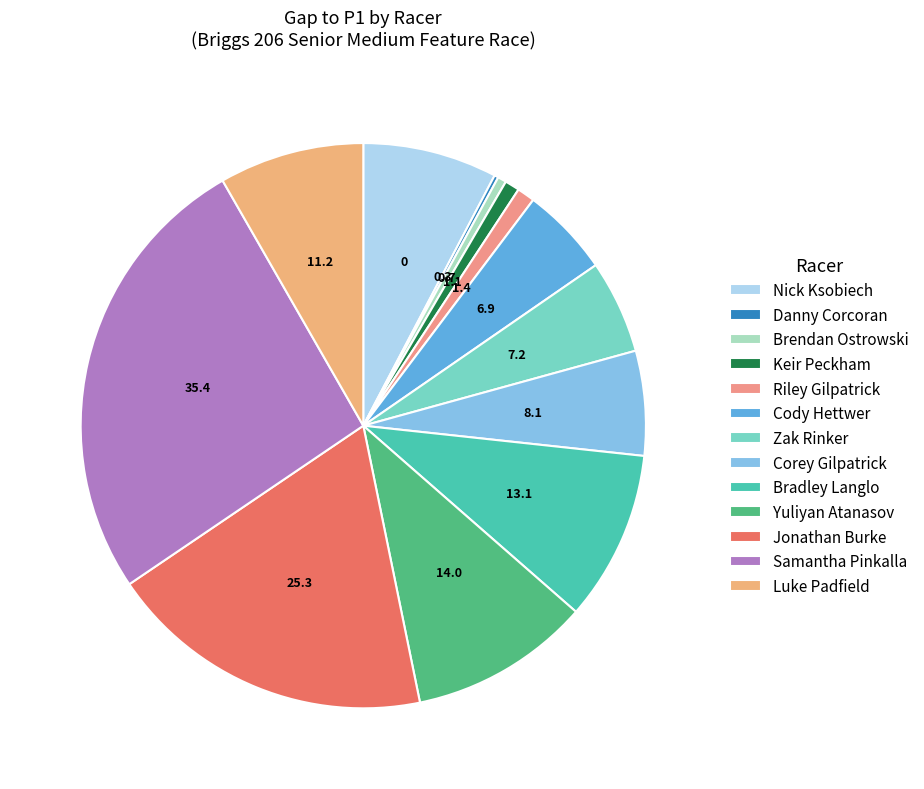

To the nearest percent, what is the difference between the Samantha Pinkalla and Corey Gilpatrick slice percentages?

22%